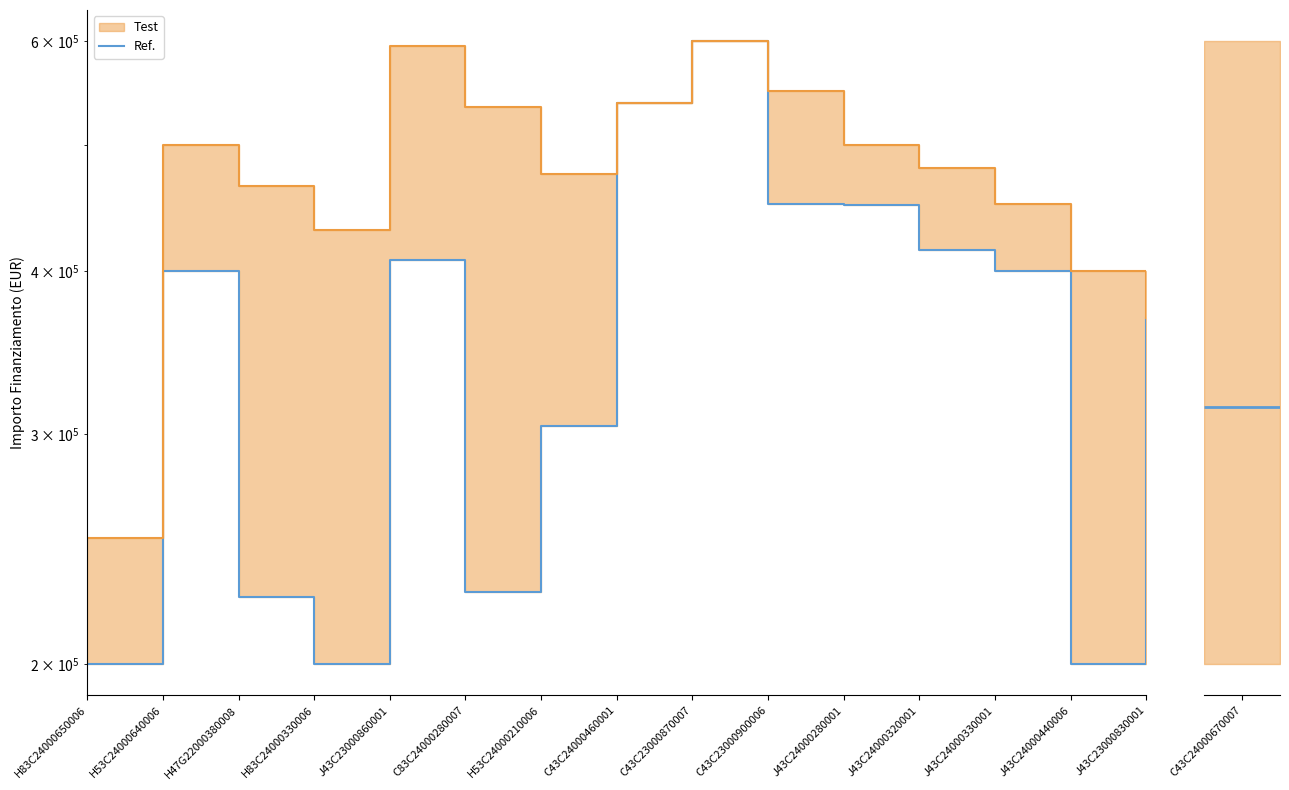

How many points are lower than both their immediate neighbors (excluding endpoints)?

3